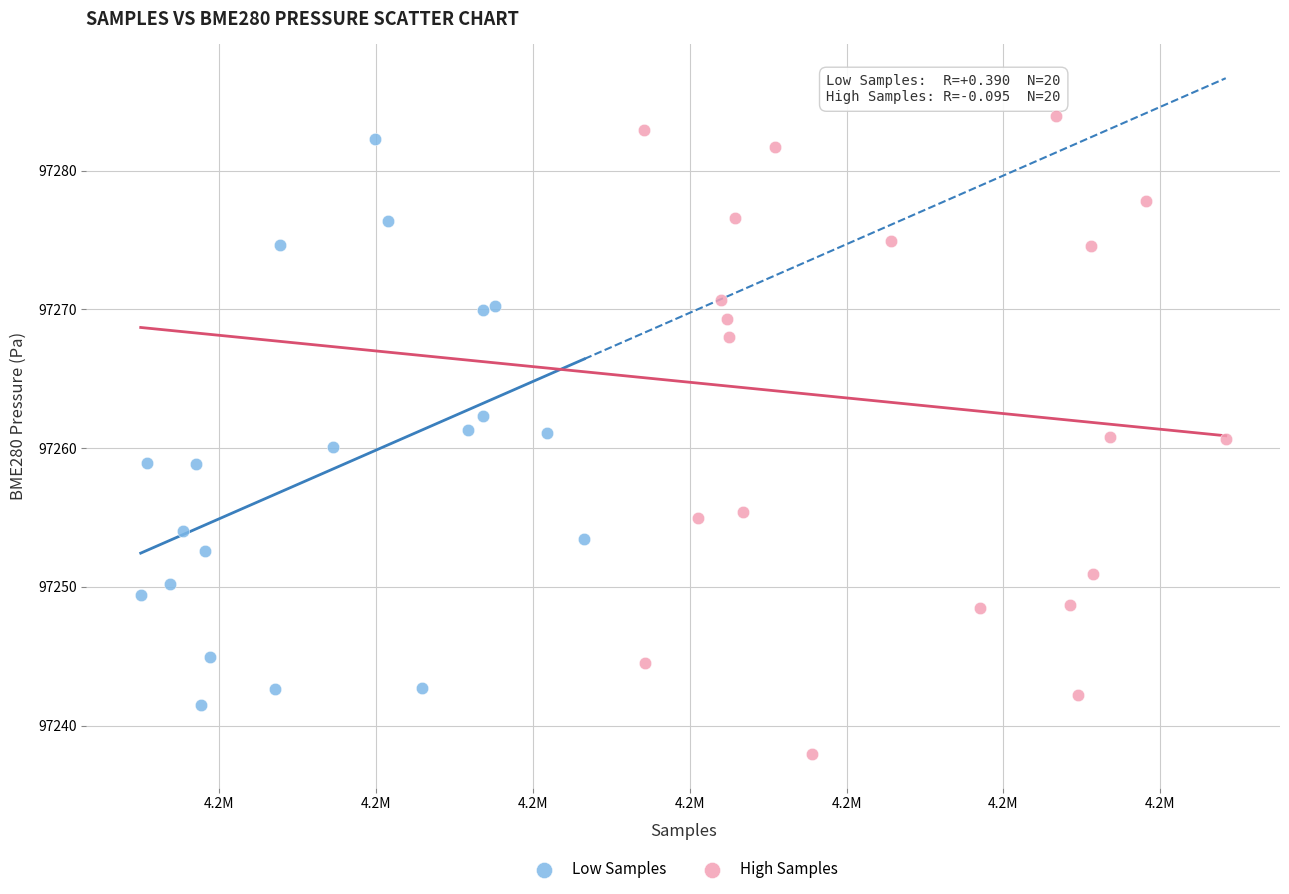

Which series has the widest spread of Y values?

High Samples